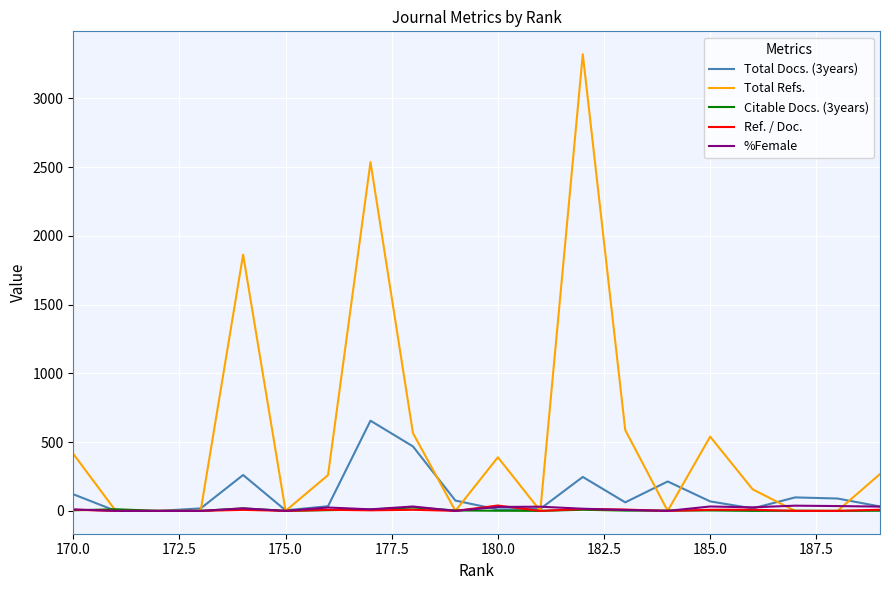

In Ref. / Doc., how many points are lower than both neighbors (excluding endpoints)?

5